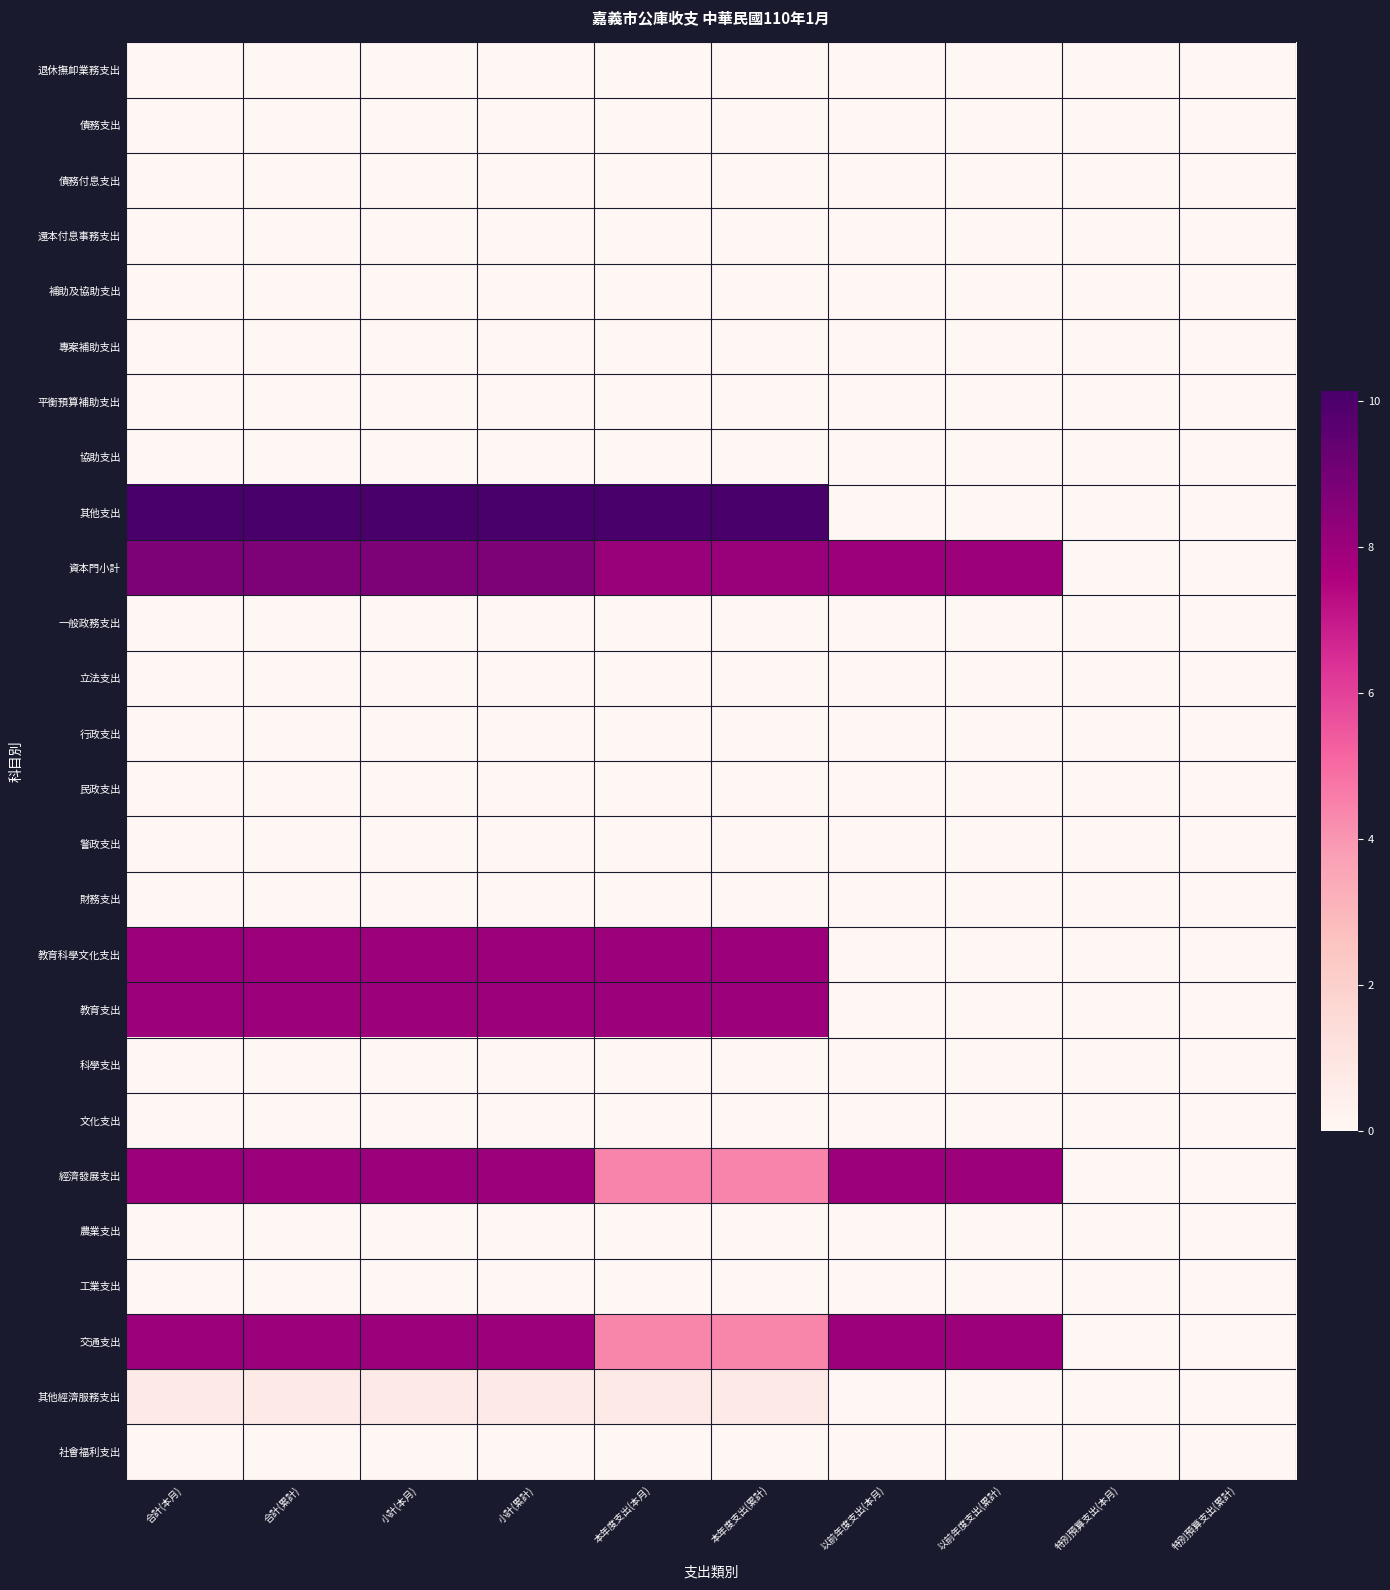

Count the number of data series in this chart.

26